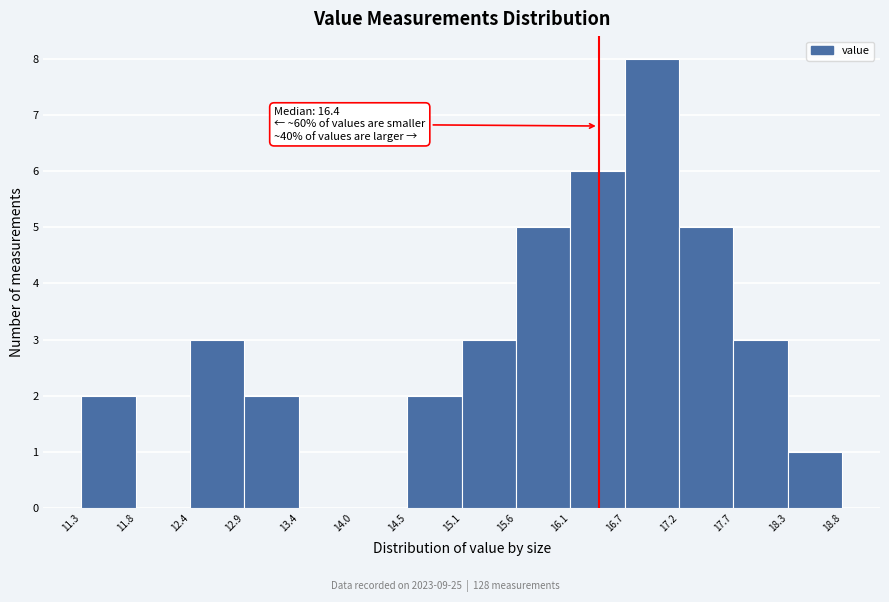

Over which range of the x-axis is the bar tallest?

16.7 to 17.2